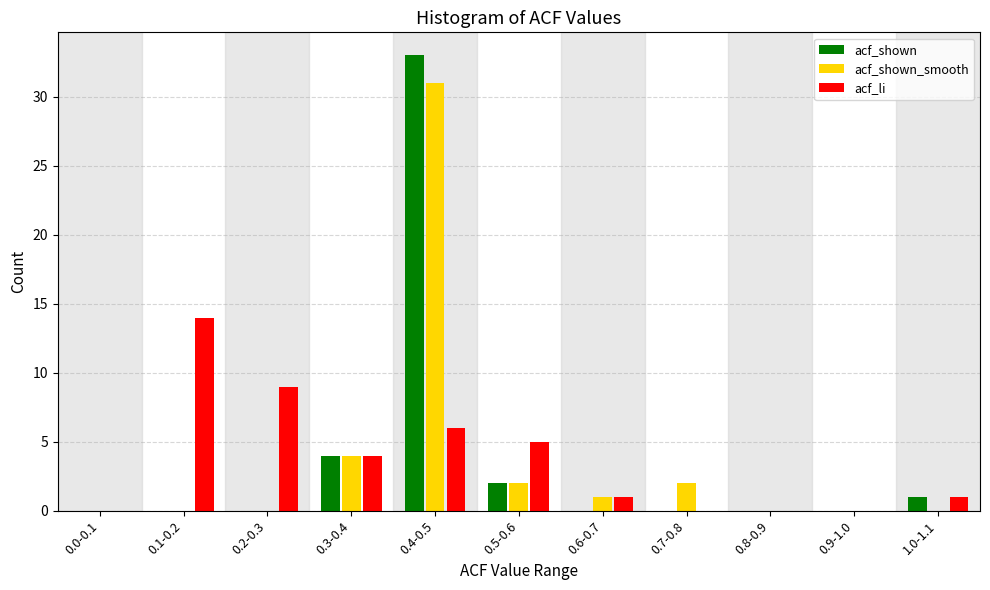

At which label is acf_li closest to 7?

0.4-0.5